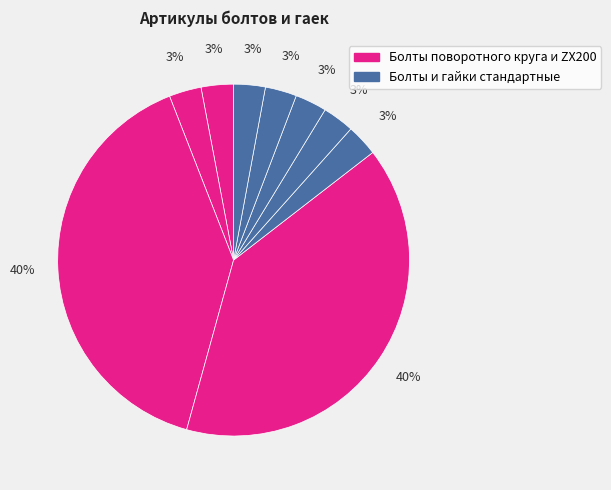

How many slices are in this pie chart?

9